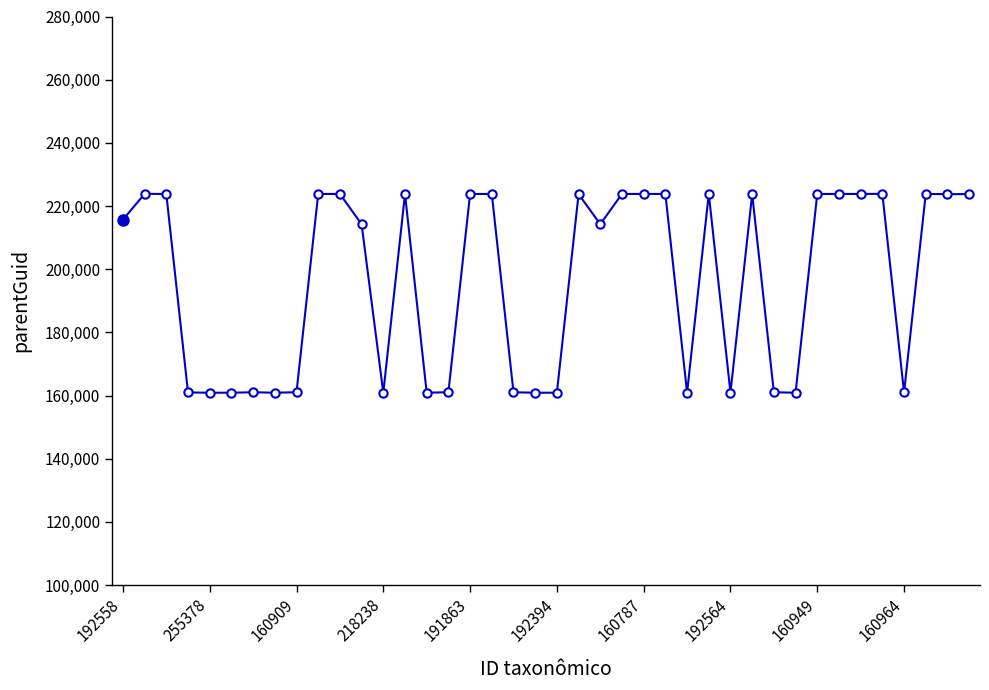

What is the value of the 25th point from the left?

223828